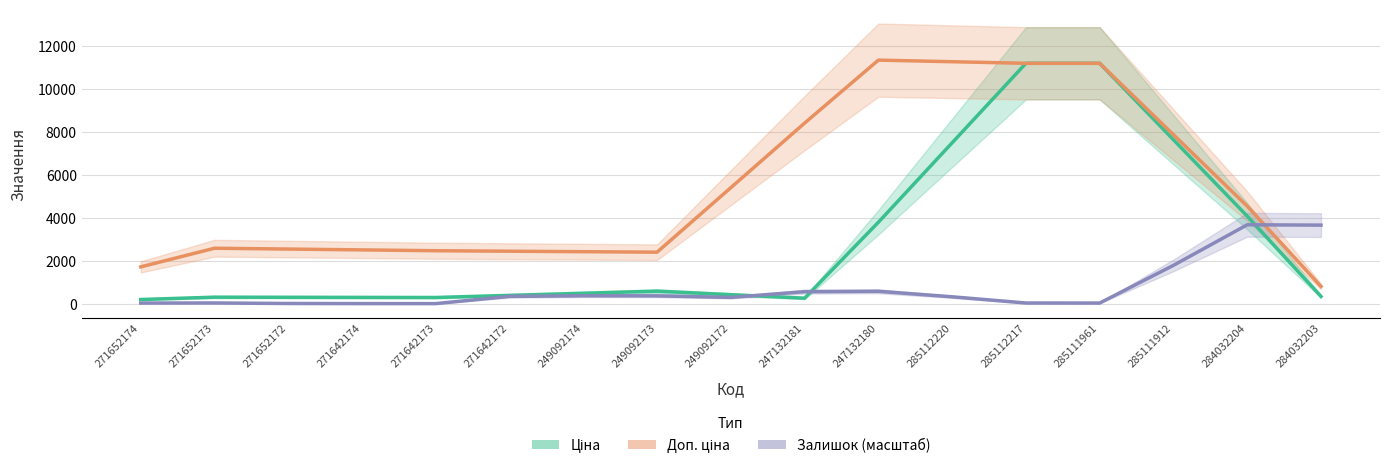

Is it true that Ціна equals 4887.8 at 285111912?

False